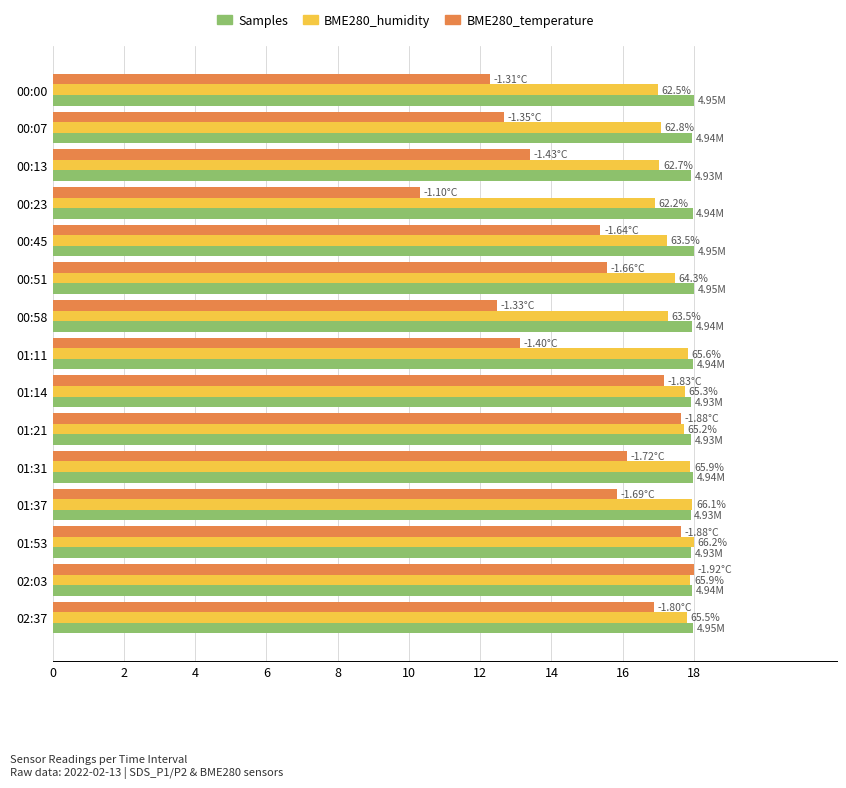

How many data points does each series have?

15